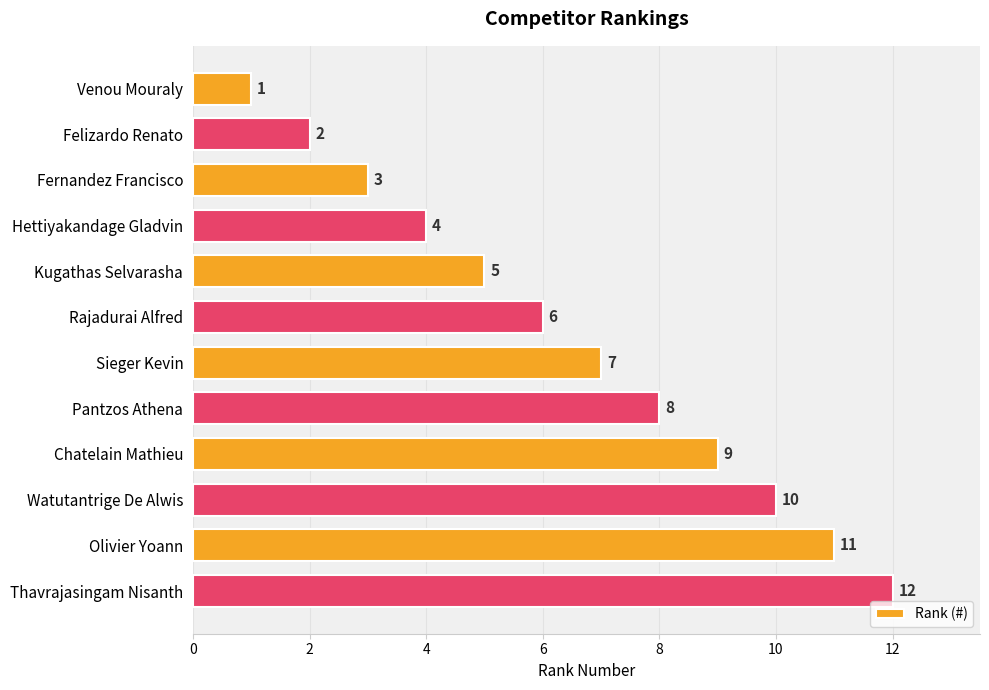

The value at Olivier Yoann is 11. True or false?

True